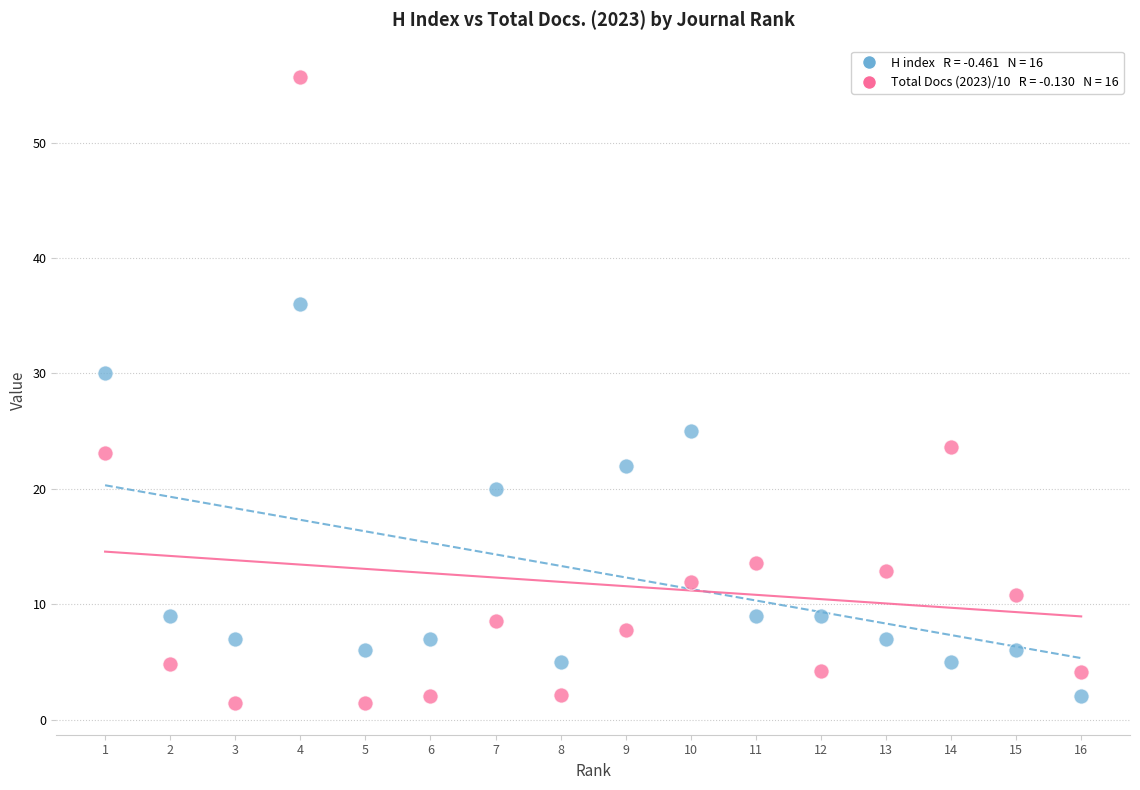

Across all data points, what is the range of Y values (max minus min)?

54.3